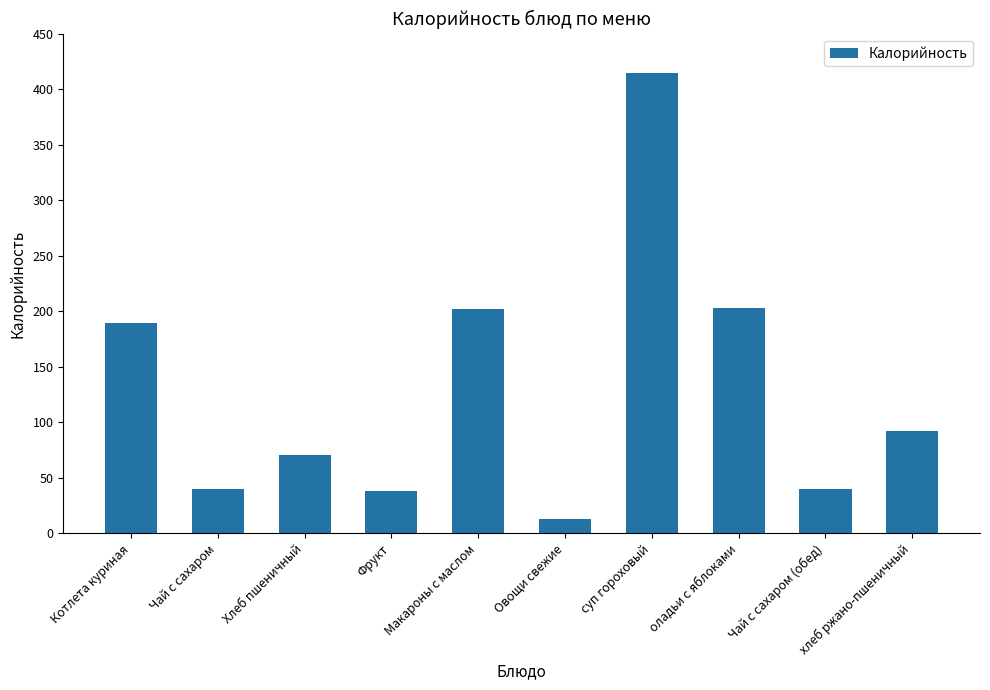

What is the ratio of the value at Чай с сахаром to the value at Хлеб пшеничный?

0.6